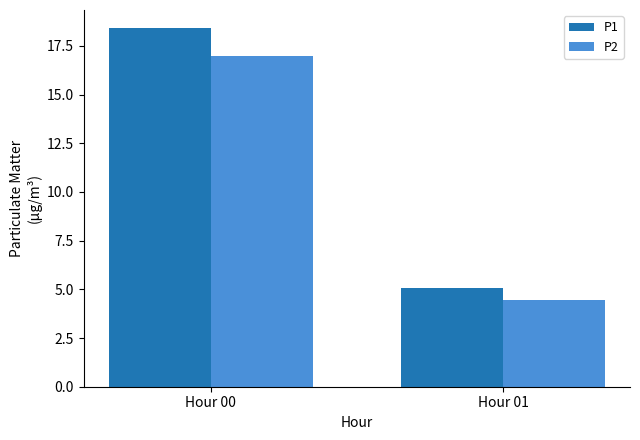

List the labels in order of P1 value, smallest first.

Hour 01, Hour 00